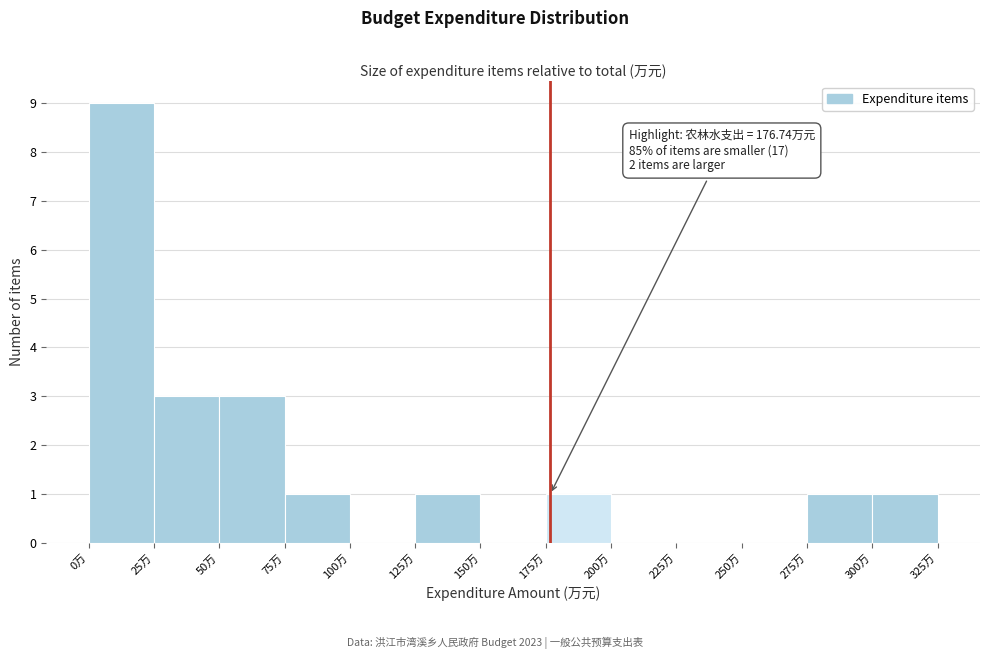

Which range on the x-axis has the tallest bar?

0 to 25